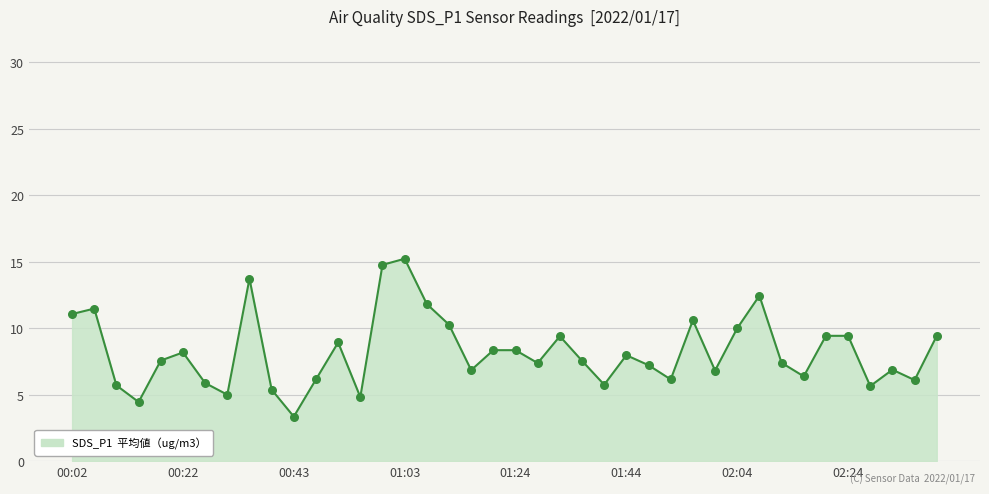

What is the minimum value shown in the chart?

3.4